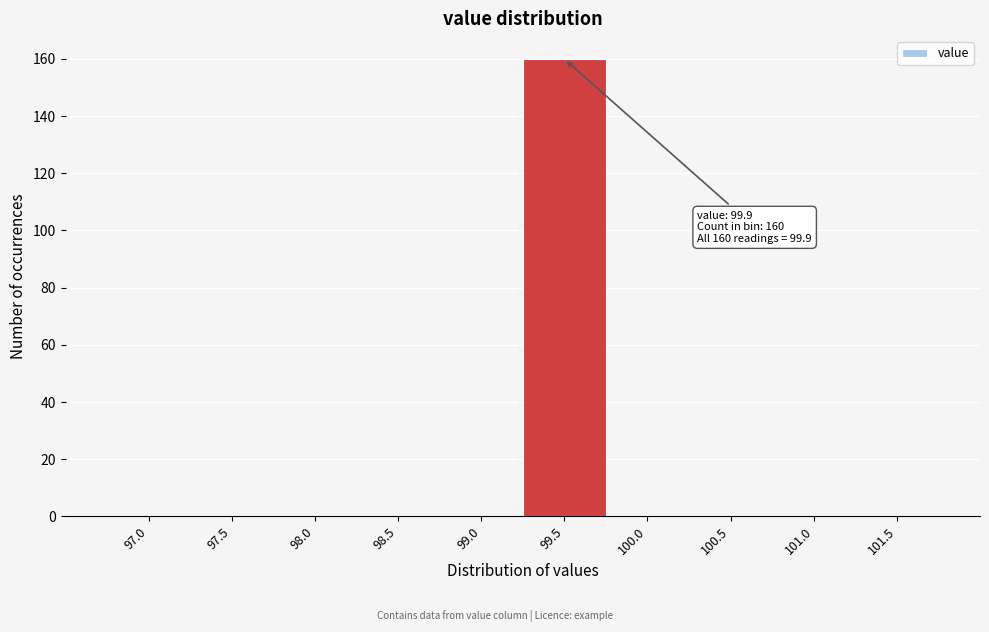

Reading left to right, what are all the values shown in this chart?

97.0=0	97.5=0	98.0=0	98.5=0	99.0=0	99.5=160	100.0=0	100.5=0	101.0=0	101.5=0